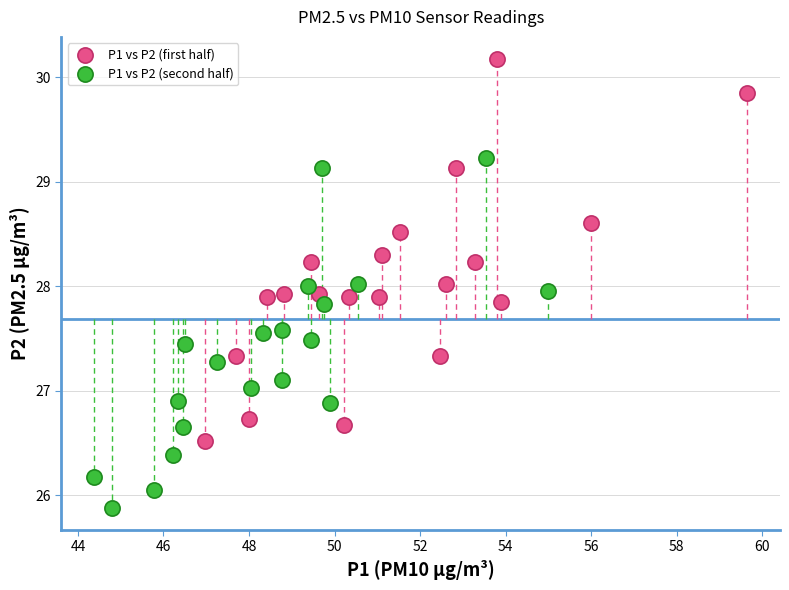

Which series reaches the maximum Y coordinate?

P1 vs P2 (first half)